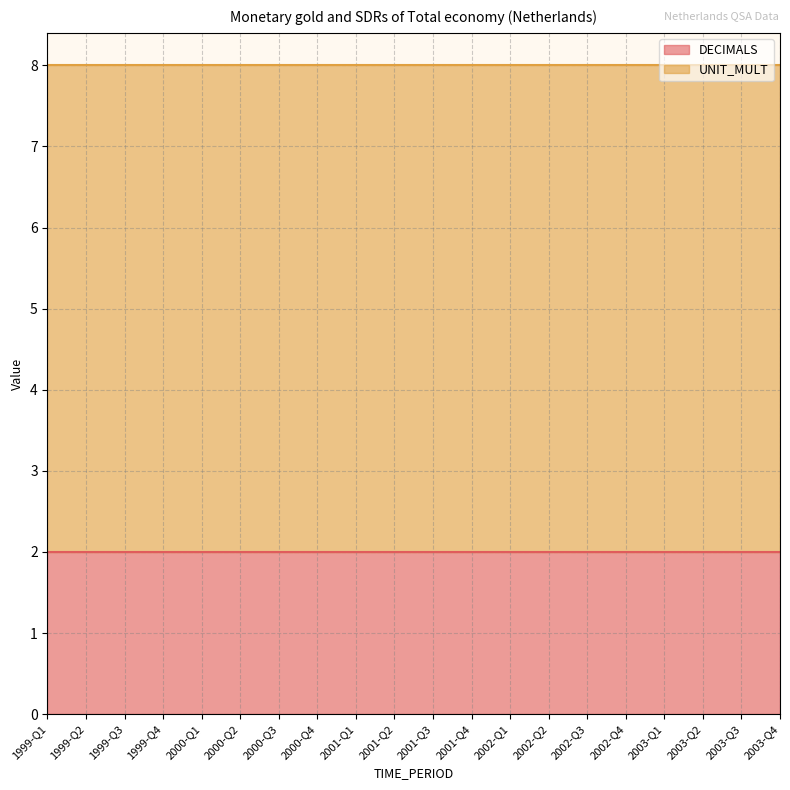

True or false: DECIMALS has a value of 1 at 2001-Q2.

False